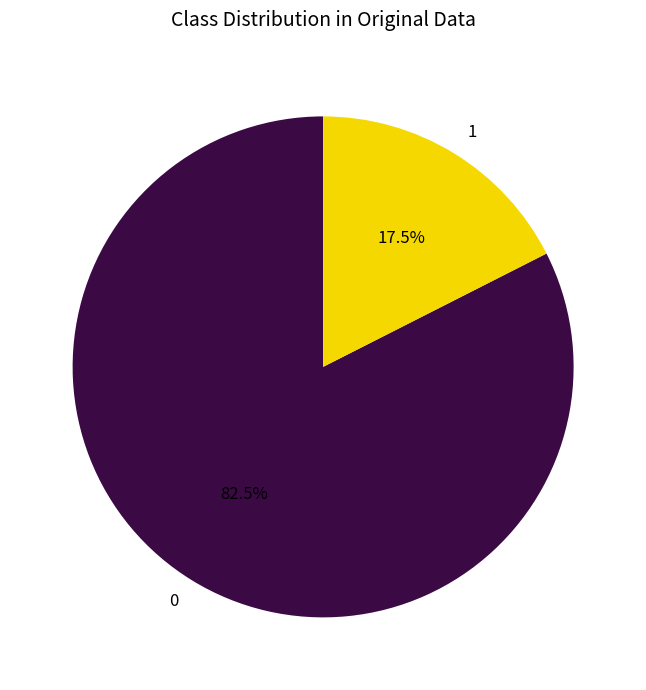

Count the number of slices in the pie.

2